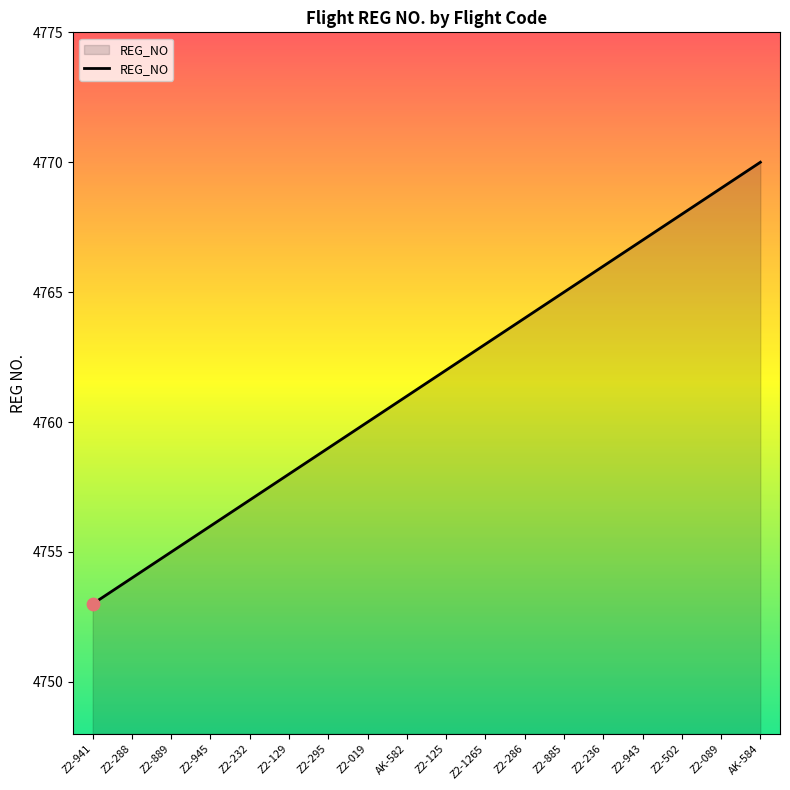

What is the change in value from Z2-129 to Z2-019?

+2